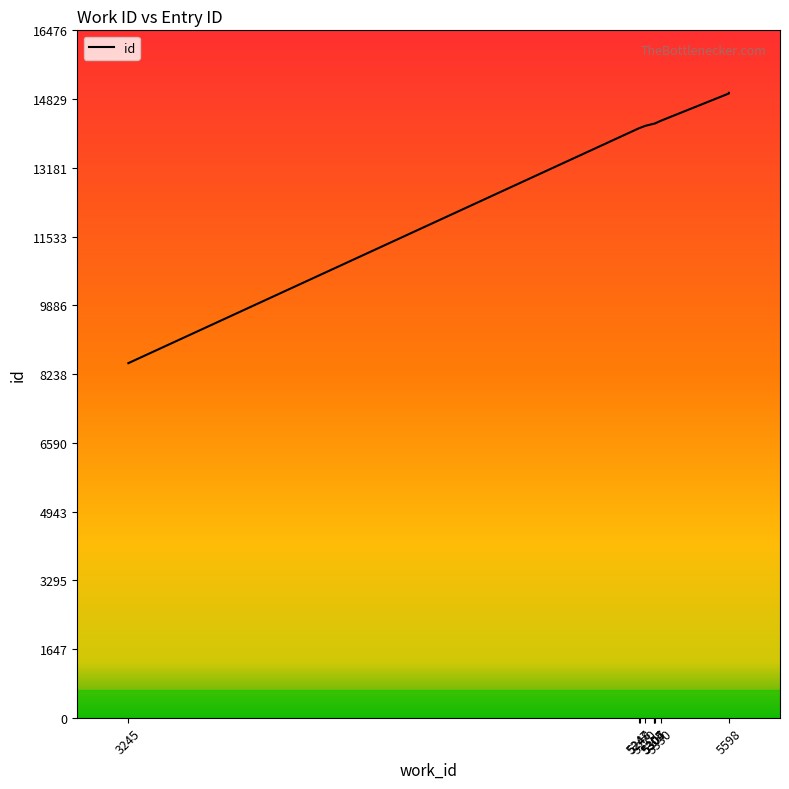

Approximately how many times larger is the value at 5304 compared to 5270?

1.0